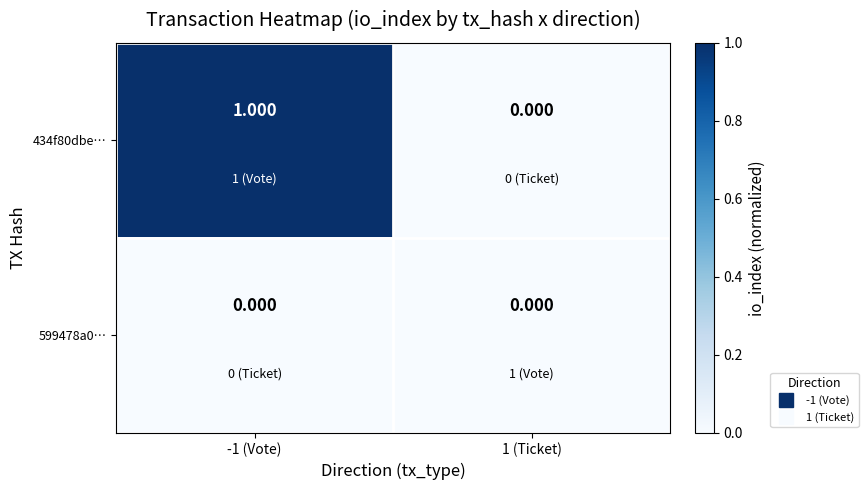

Is the value of 599478a0… at 1 (Ticket) greater than the value of 434f80dbe… at -1 (Vote)?

No